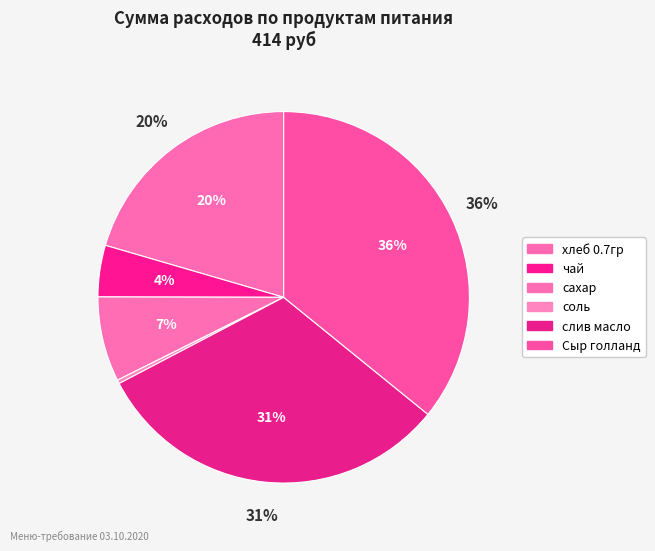

True or false: Сыр голланд accounts for 46% of the total.

False